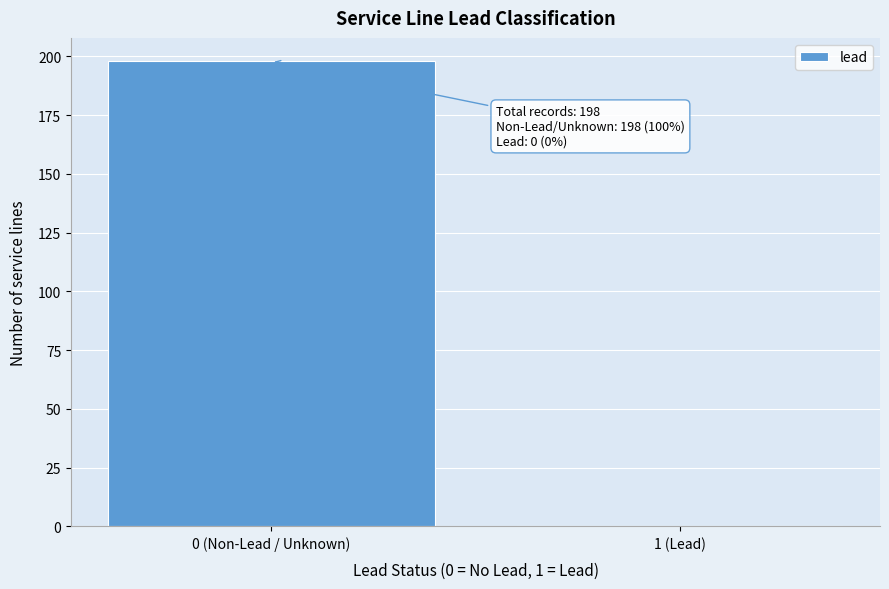

Reading left to right, extract all data points from this chart.

0 (Non-Lead / Unknown)=198	1 (Lead)=0